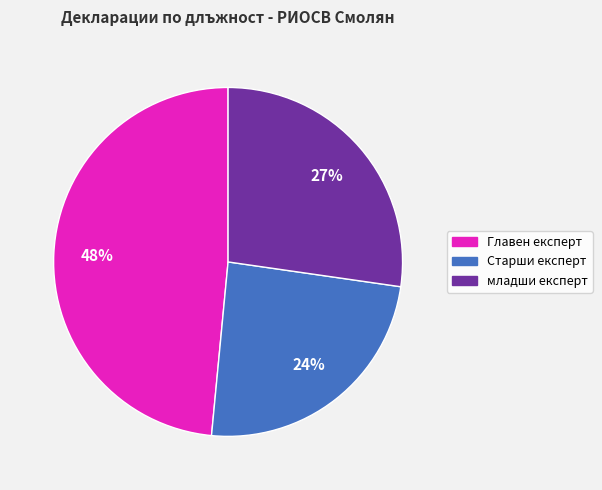

Which slice is the smallest?

Старши експерт